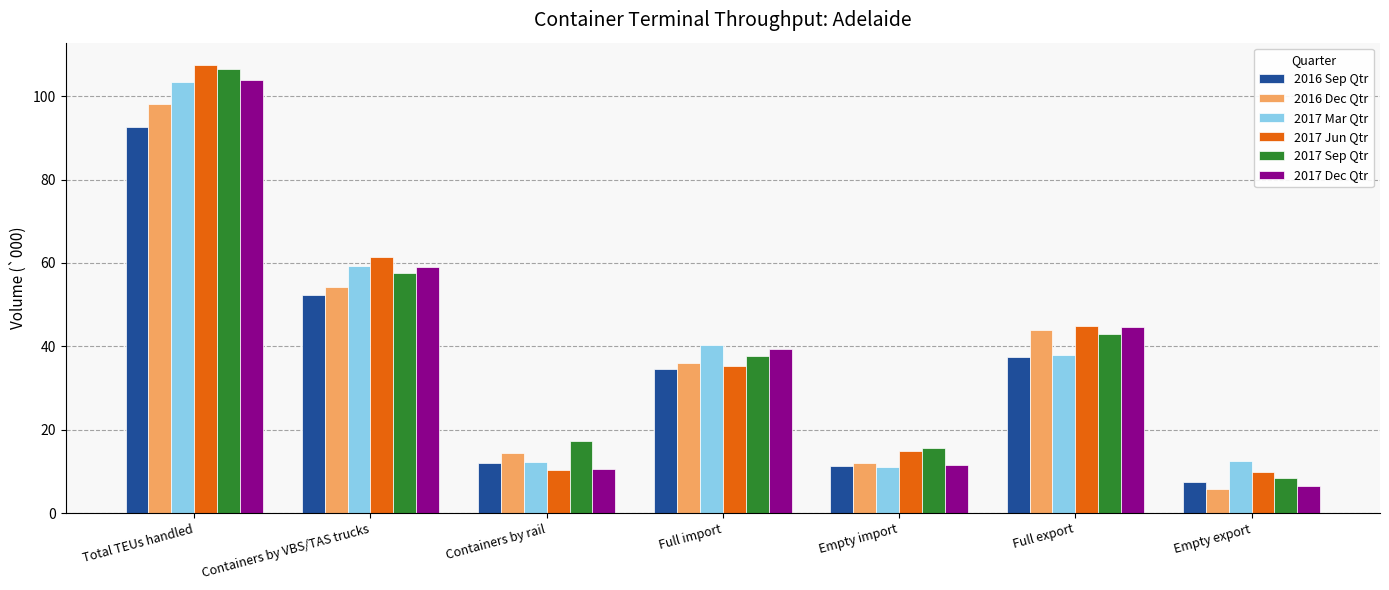

At how many categories does at least one series exceed 107?

1